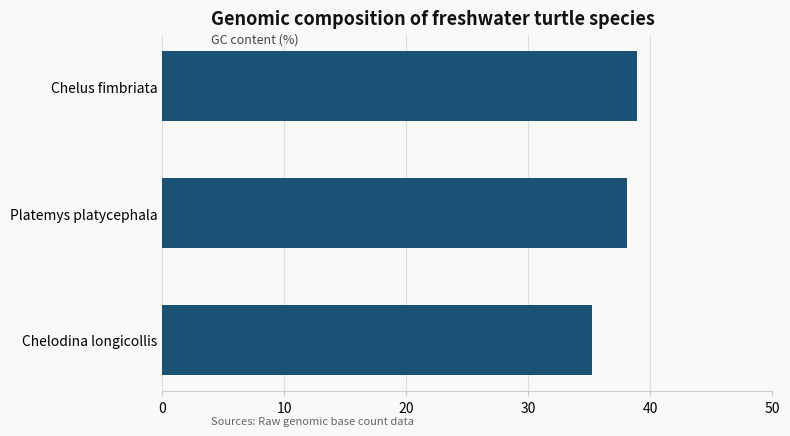

List the labels in order of value, smallest first.

Chelodina longicollis, Platemys platycephala, Chelus fimbriata